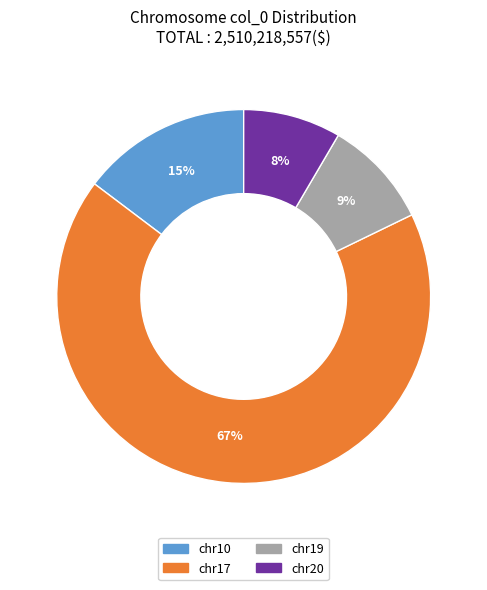

True or false: chr19 accounts for 1% of the total.

False